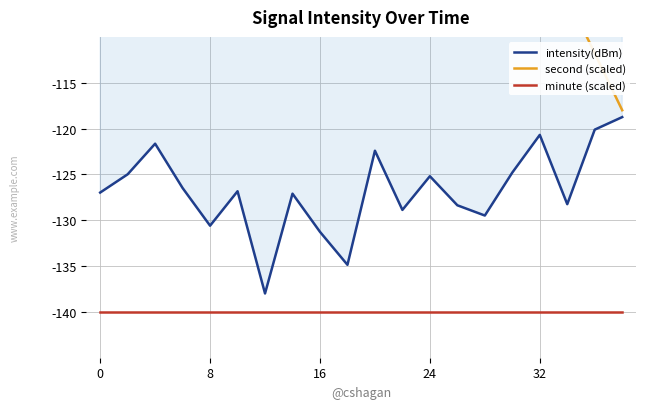

List the series in order of their overall mean, lowest first.

minute (scaled), intensity(dBm), second (scaled)